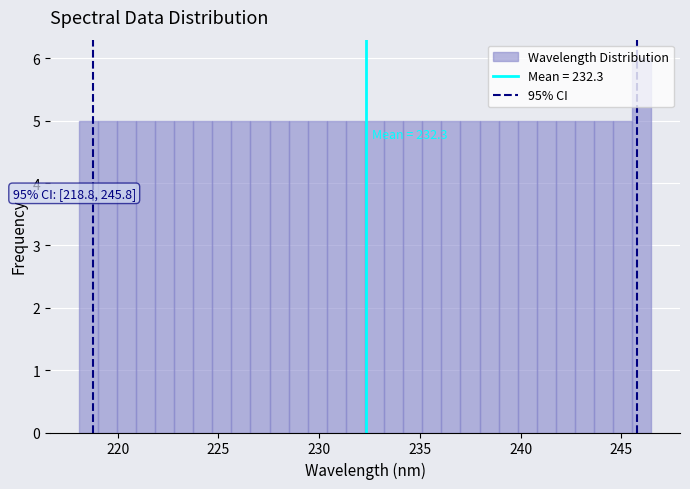

Around what value on the x-axis is the tallest bar? Give the approximate position of its centre, as read against the axis.

246.0